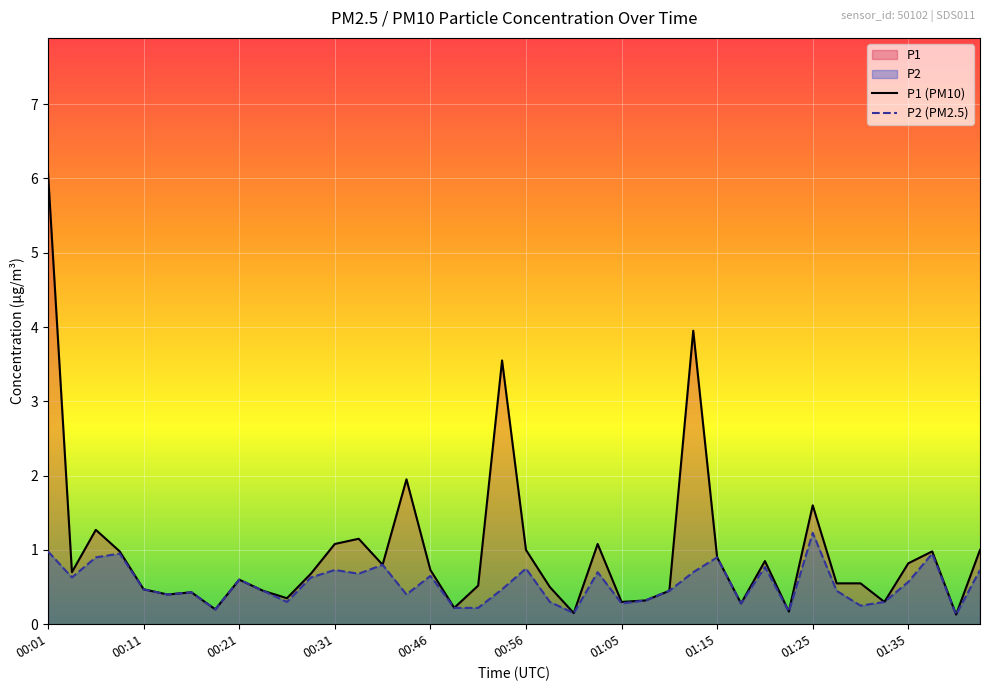

List the series in order of their peak value, lowest first.

P2 (PM2.5), P1 (PM10)